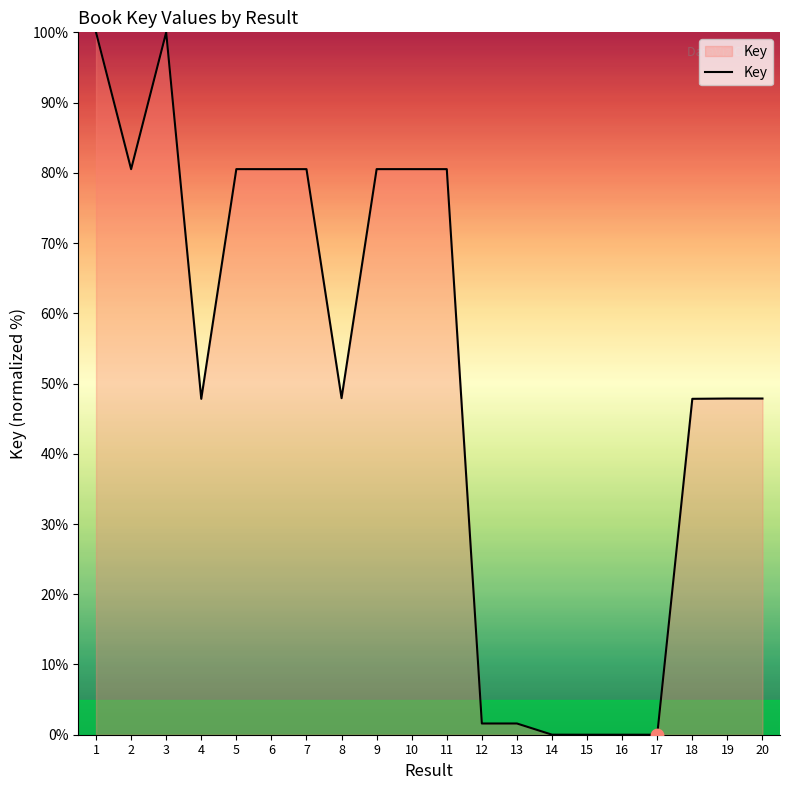

What is the change in value from 7 to 12?

-78.9